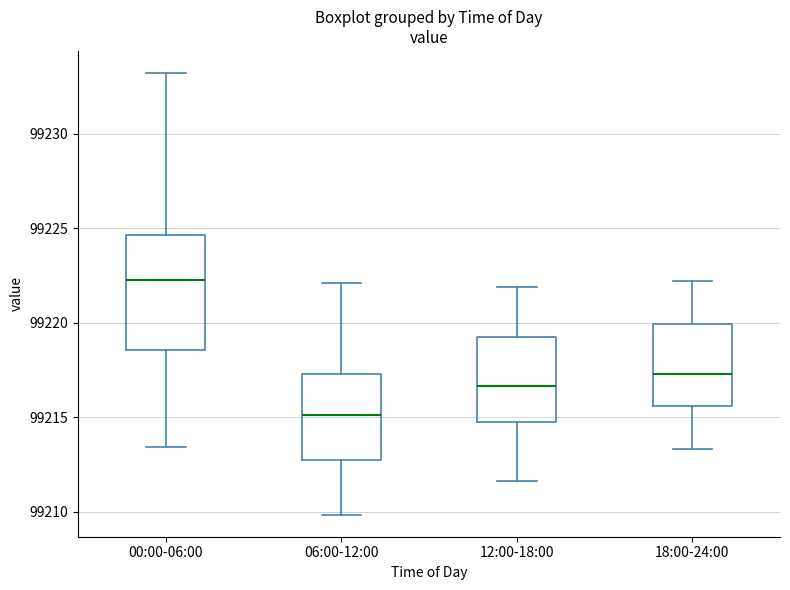

Comparing the boxes themselves (not the whiskers), which one is the tallest?

00:00-06:00